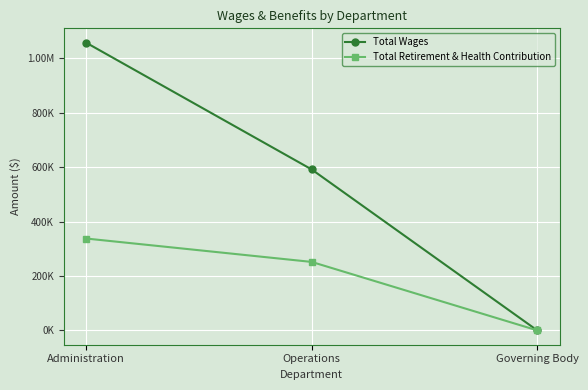

What are all the series names shown in the legend?

Total Wages, Total Retirement & Health Contribution